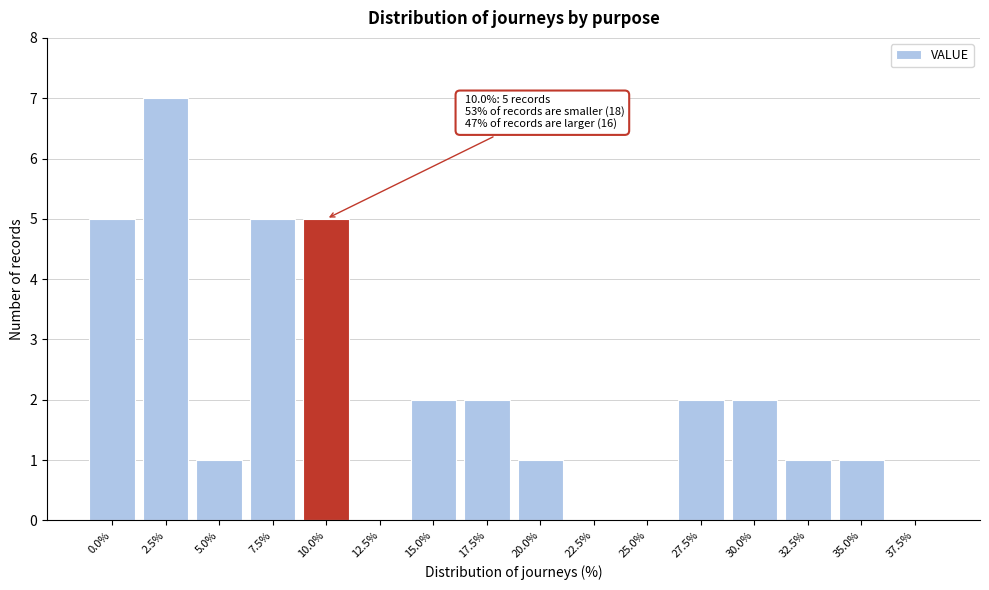

Reading left to right, extract all data points from this chart.

0.0%=5	2.5%=7	5.0%=1	7.5%=5	10.0%=5	12.5%=0	15.0%=2	17.5%=2	20.0%=1	22.5%=0	25.0%=0	27.5%=2	30.0%=2	32.5%=1	35.0%=1	37.5%=0